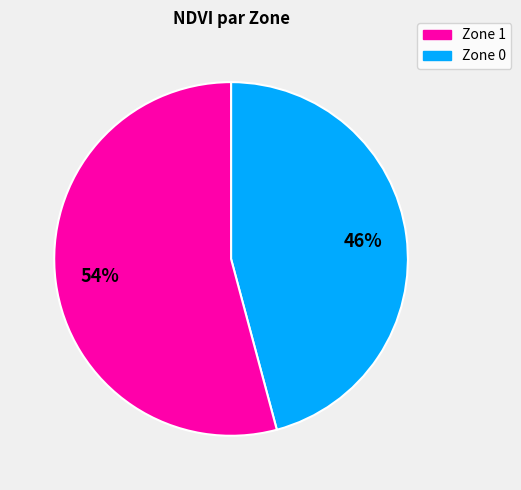

To the nearest percent, what is the average slice percentage?

50%